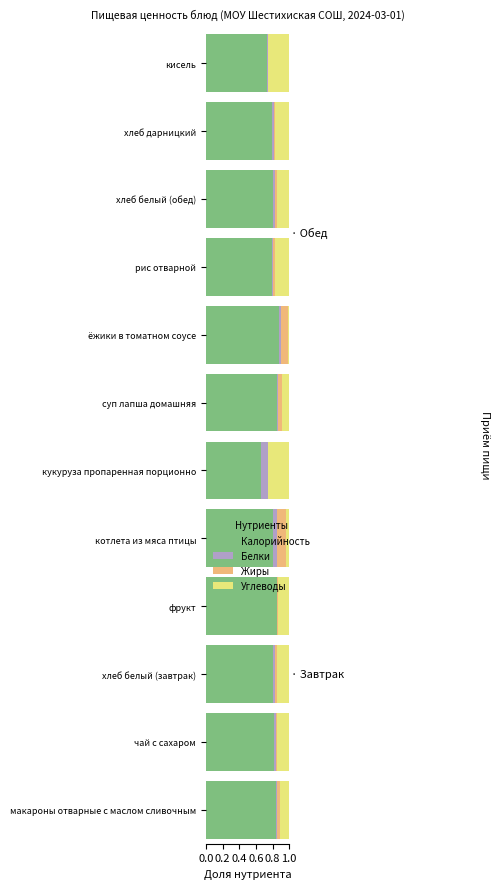

What is the sum of all Калорийность values?

9.6